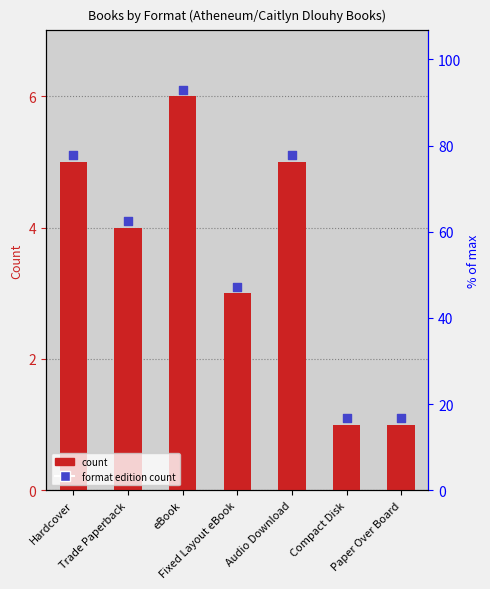

Which has a higher value, Hardcover or Compact Disk?

Hardcover